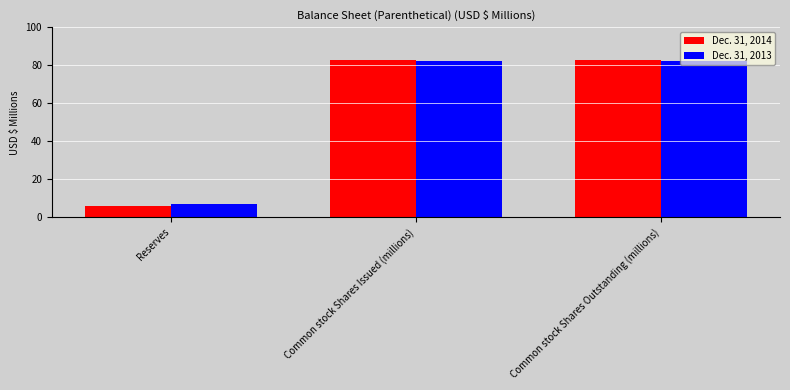

Reading left to right, extract all data points from this chart.

Dec. 31, 2014: Reserves=6.0	Common stock Shares Issued (millions)=82.6	Common stock Shares Outstanding (millions)=82.6
Dec. 31, 2013: Reserves=6.8	Common stock Shares Issued (millions)=82.4	Common stock Shares Outstanding (millions)=82.4